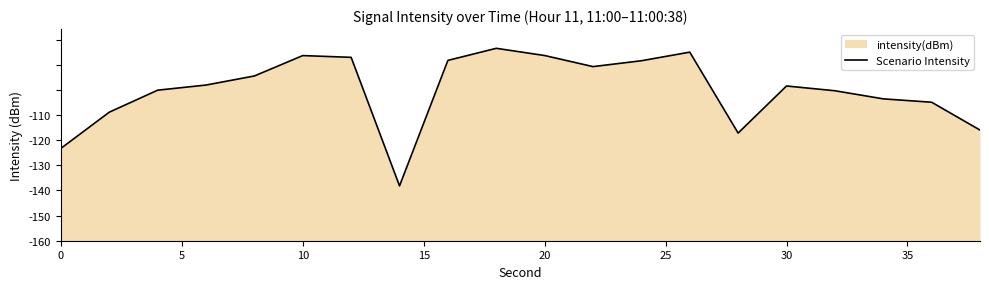

Does the chart display data point markers on the line(s)?

No